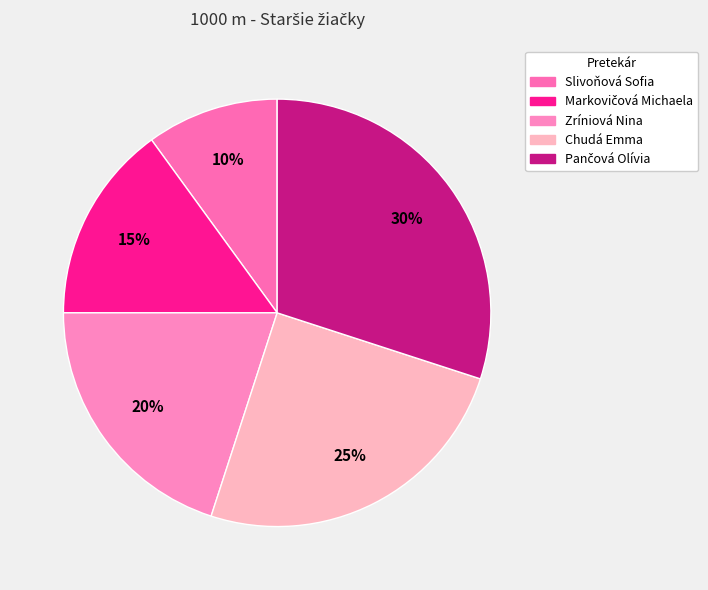

Is there a majority slice in this chart?

No